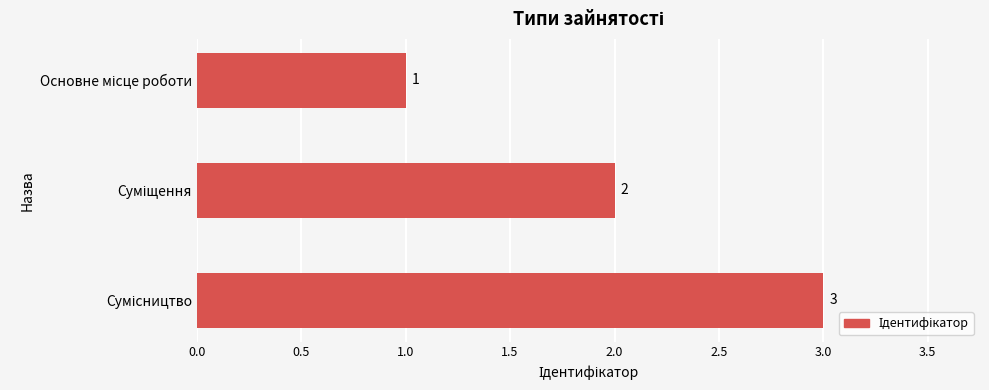

How many values are between 1 and 3?

3